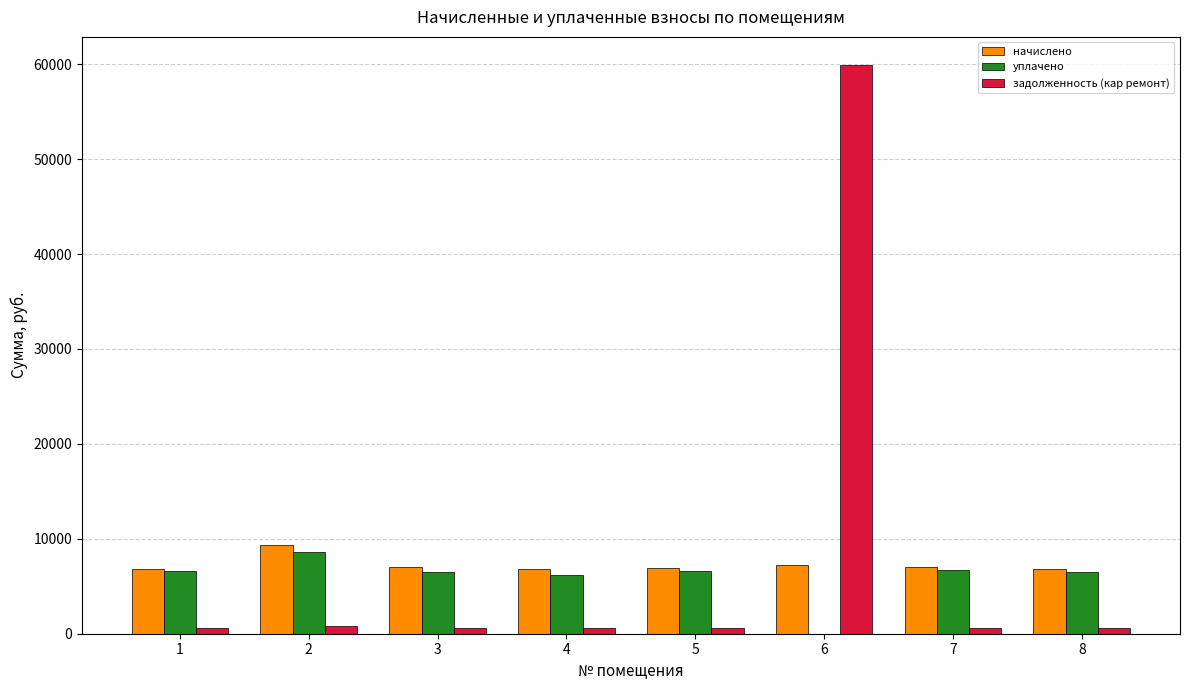

What is the greatest value displayed?

59884.4